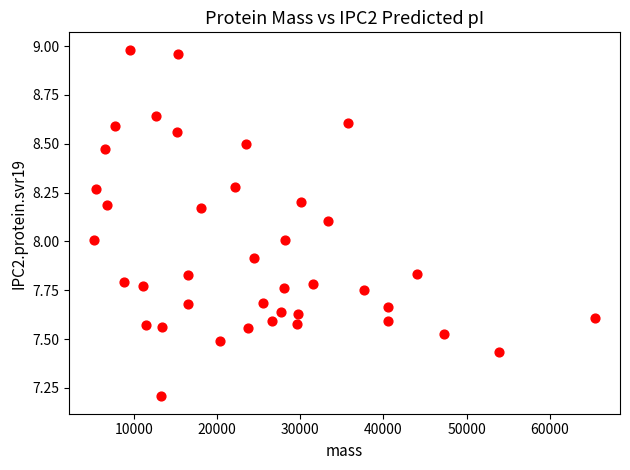

What is the range of Y values (max minus min)?

1.8